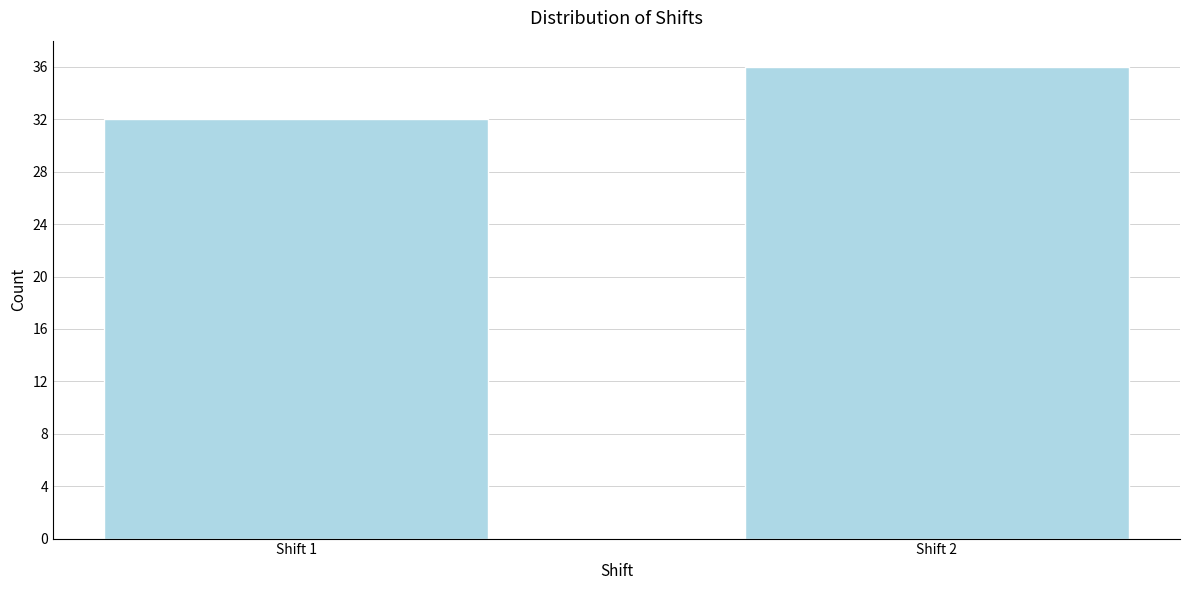

Reading left to right, list all the values displayed in this chart.

32	36